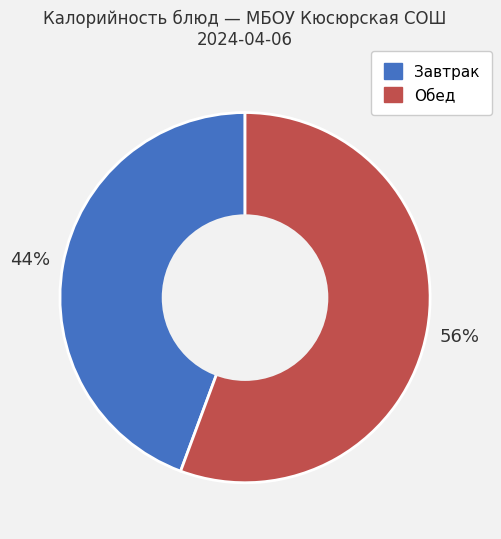

Is there any slice that represents more than half of the pie?

Yes